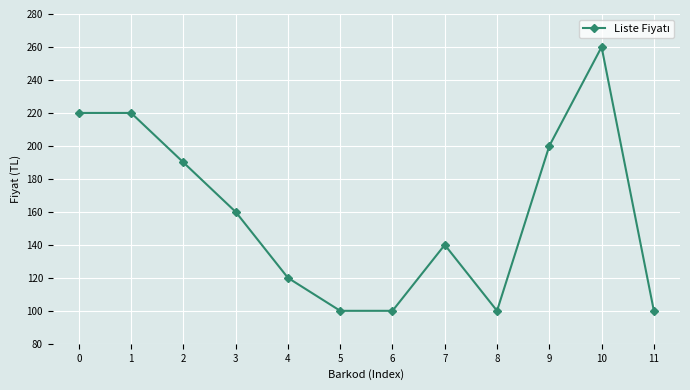

True or false: there are more than 1 points higher than both neighbors.

True